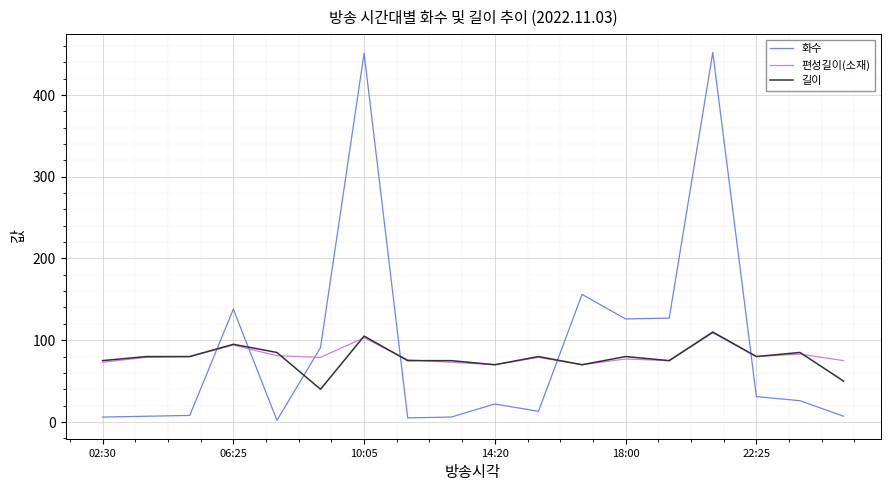

True or false: 화수 and 편성길이(소재) cross at least once.

True